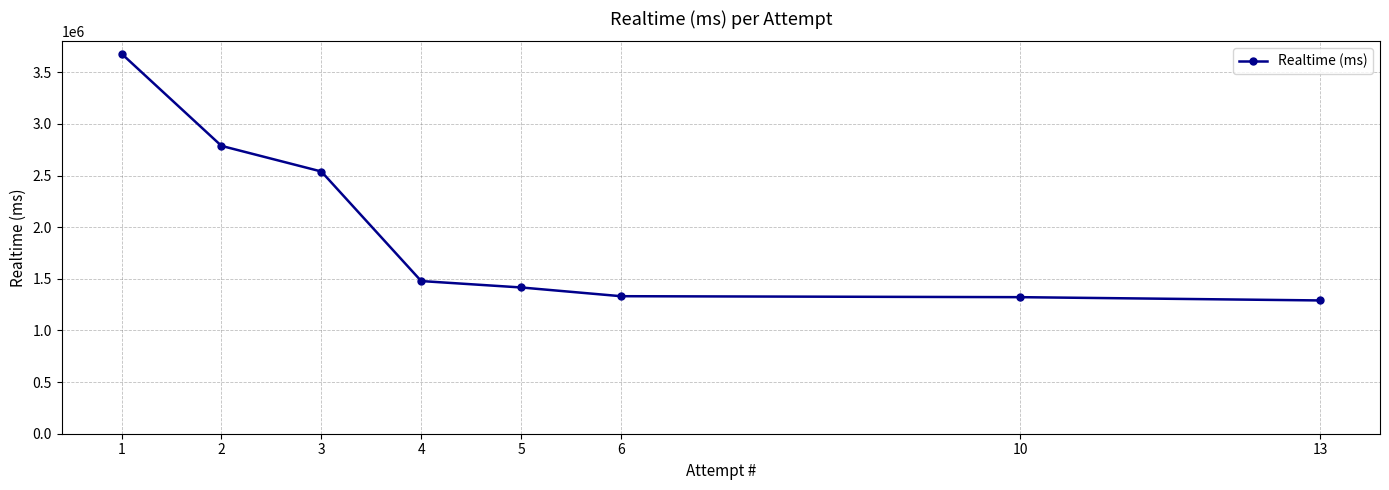

True or false: the data has more than 2 interior local peaks.

False